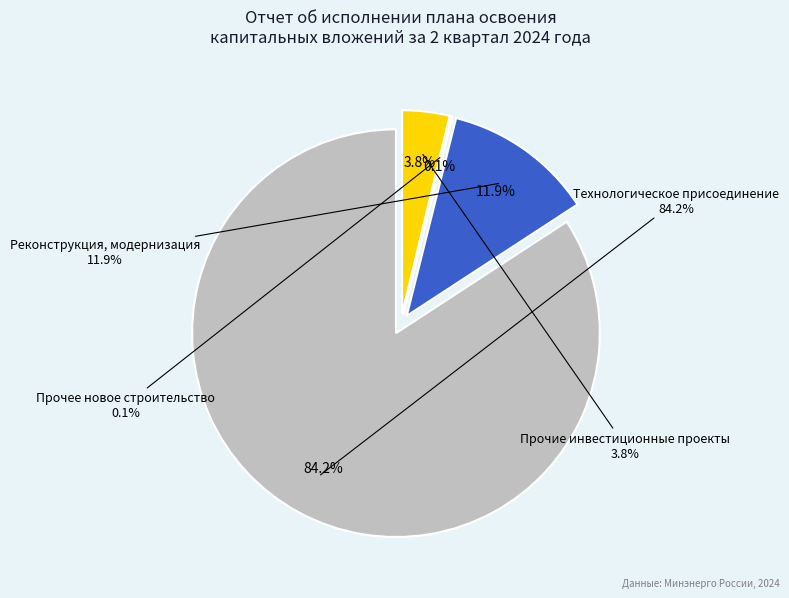

To the nearest percent, what is the average slice percentage?

25%